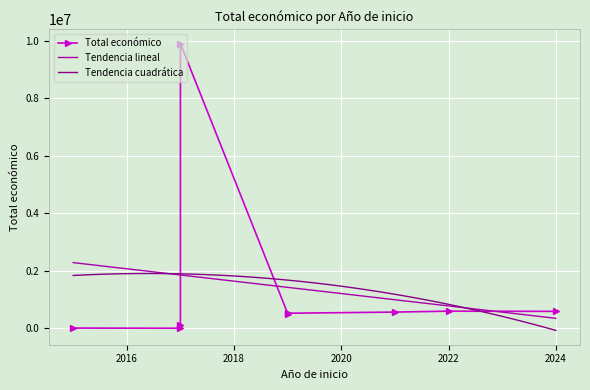

Rank the categories by value from highest to lowest.

2017, 2022, 2024, 2021, 2019, 2019, 2017, 2015, 2017